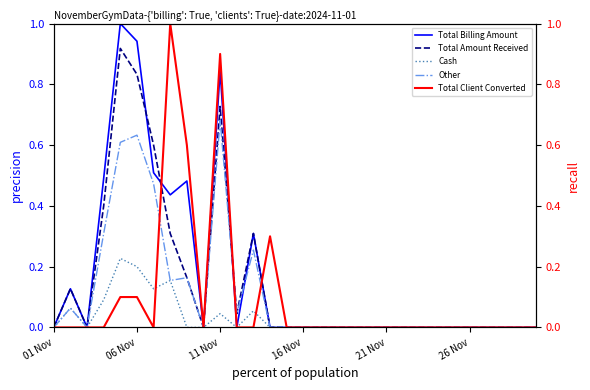

What is the average value of the Total Billing Amount series?

0.2